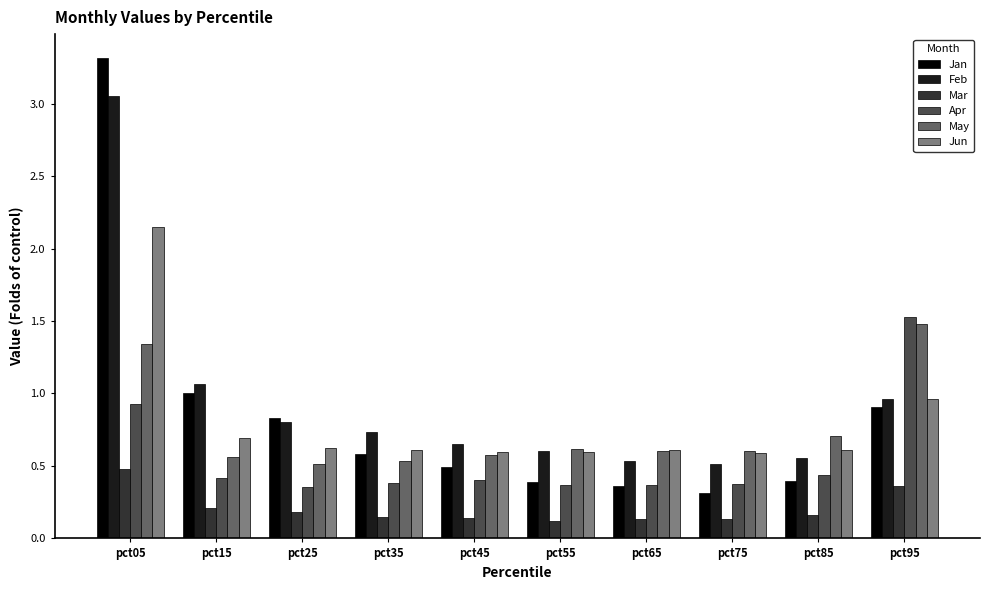

The Apr series shows 0.4 at pct85. True or false?

True